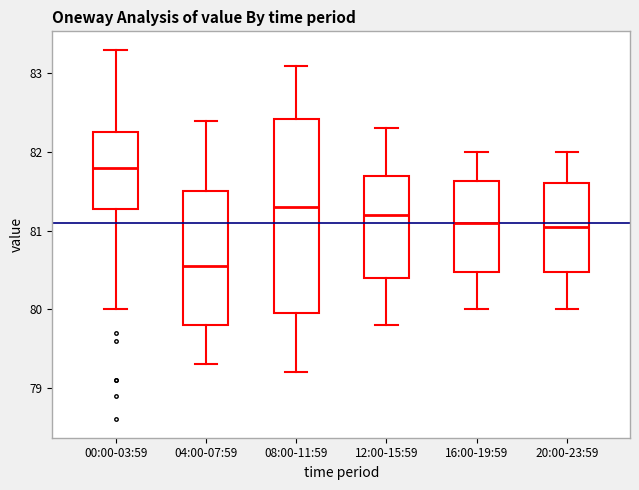

Which box's median line is the lowest?

04:00-07:59